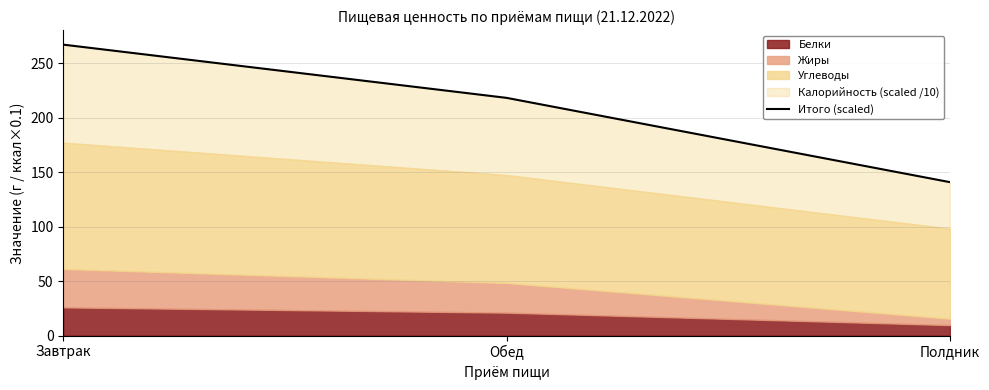

Rank the categories by value from highest to lowest.

Завтрак, Обед, Полдник